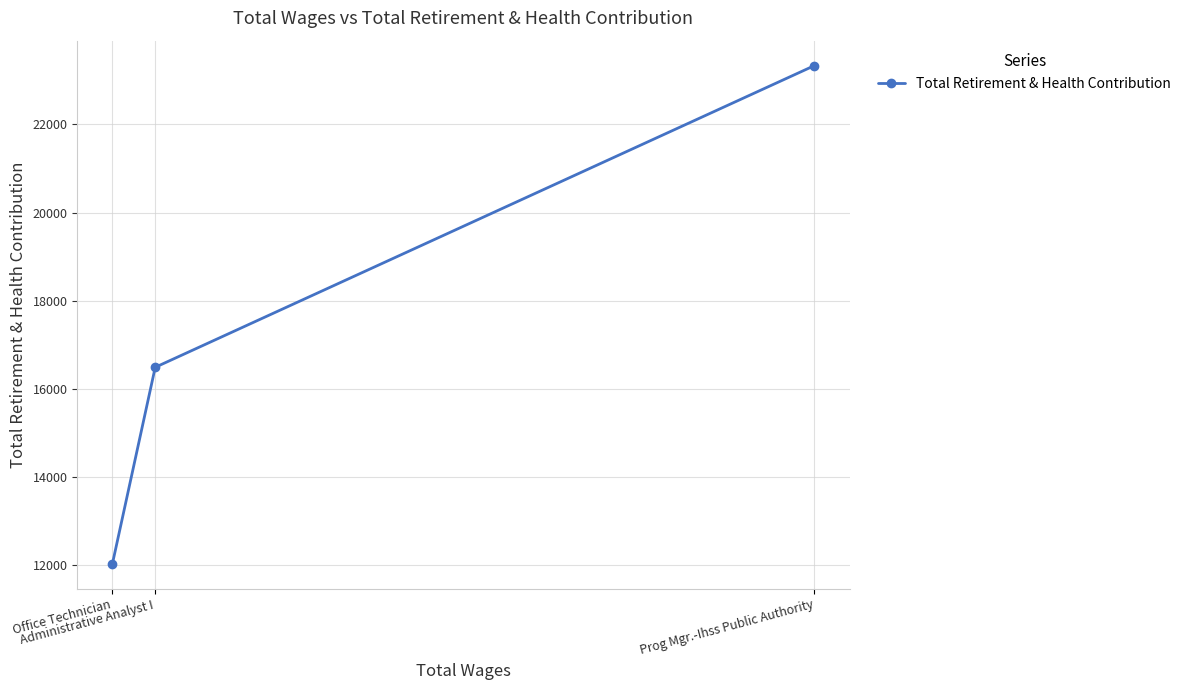

Reading left to right, what are all the values shown in this chart?

Office Technician=12030	Administrative Analyst I=16490	Prog Mgr.-Ihss Public Authority=23334